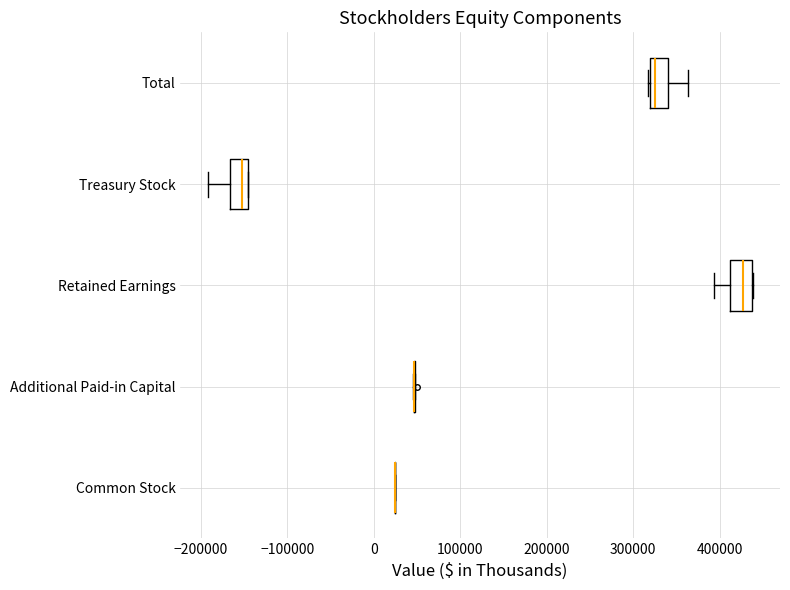

Reading bottom to top, transcribe this box plot: for each box, give where its median line is, the range the box spans, and where its two whiskers end, as read against the x-axis. The values are not printed on the chart, so give them approximately, as read against the axis.

Common Stock: box collapsed to a line at 20000, whiskers 20000 to 20000
Additional Paid-in Capital: box collapsed to a line at 50000, whiskers 50000 to 50000
Retained Earnings: median 430000, box 410000 to 440000, whiskers 390000 to 440000
Treasury Stock: median -150000 (just left of the box's right edge), box -170000 to -150000, whiskers -190000 to -150000
Total: median 330000, box 320000 to 340000, whiskers 320000 to 360000